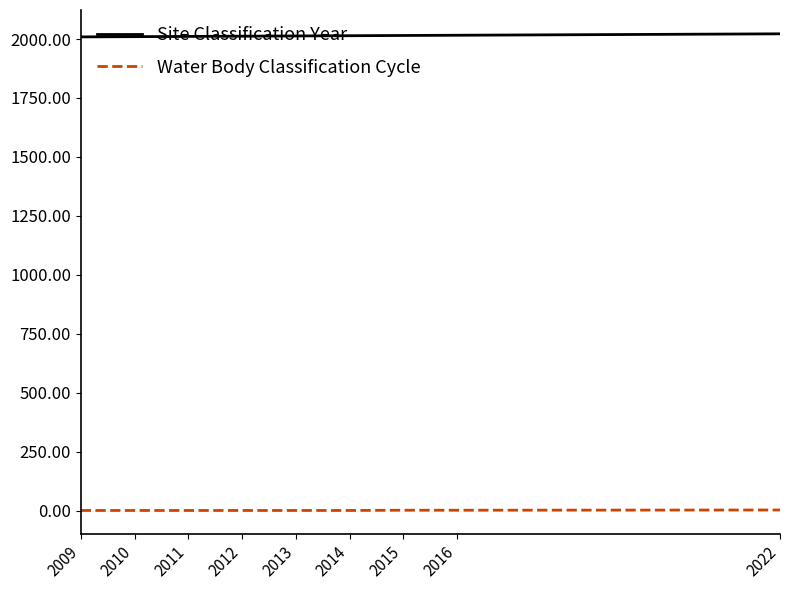

True or false: Water Body Classification Cycle and Site Classification Year intersect in this chart.

False